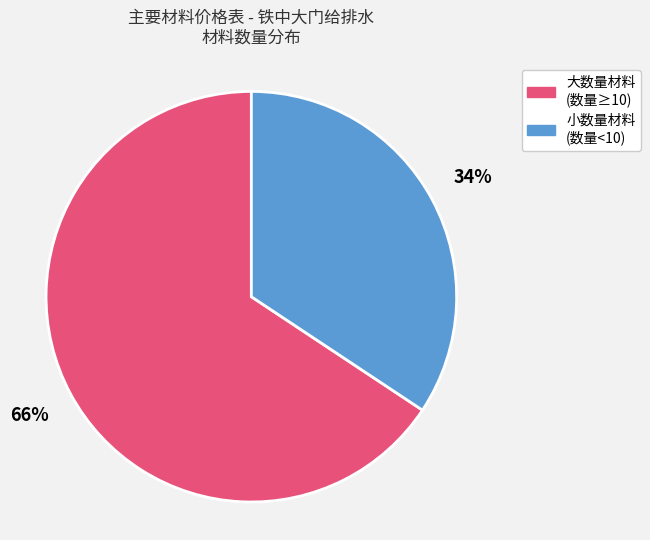

To the nearest percent, what portion does 小数量材料 (数量<10) represent?

34%